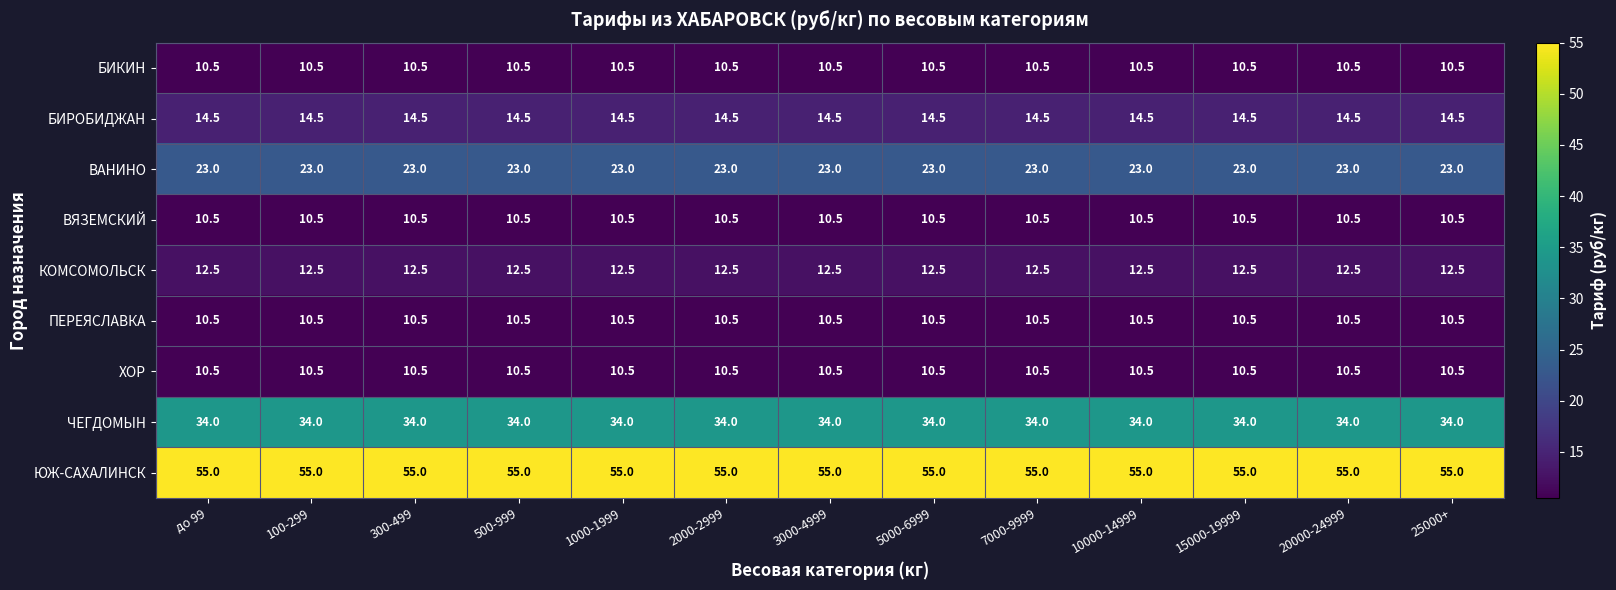

What is the minimum value shown in the chart?

10.5